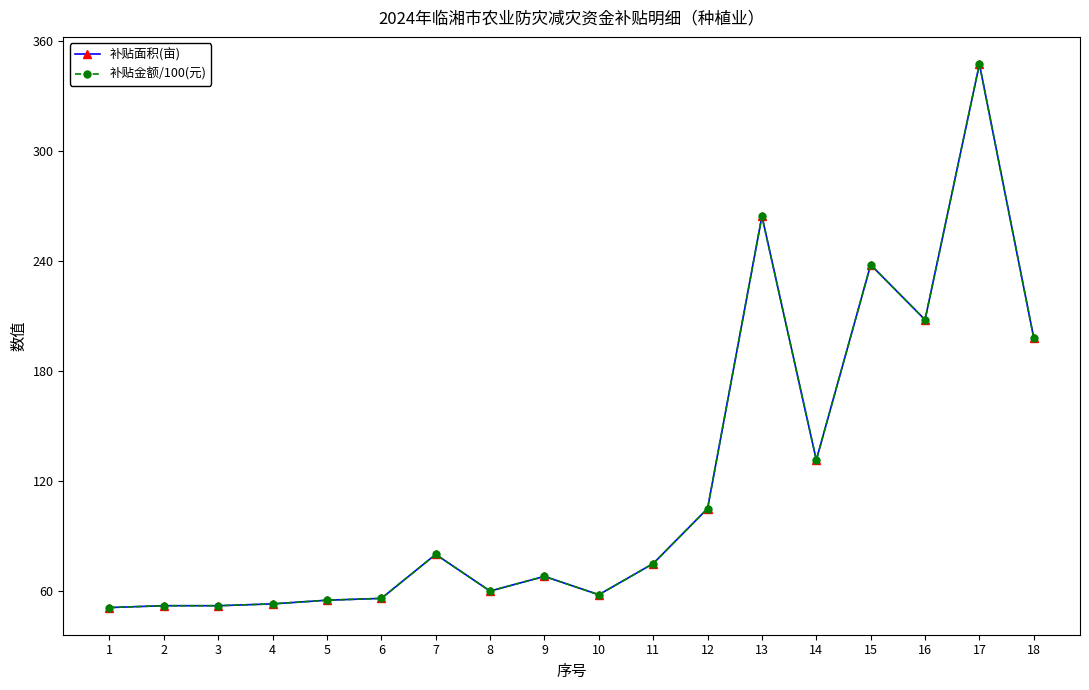

At which label is 补贴金额/100(元) closest to 199?

18